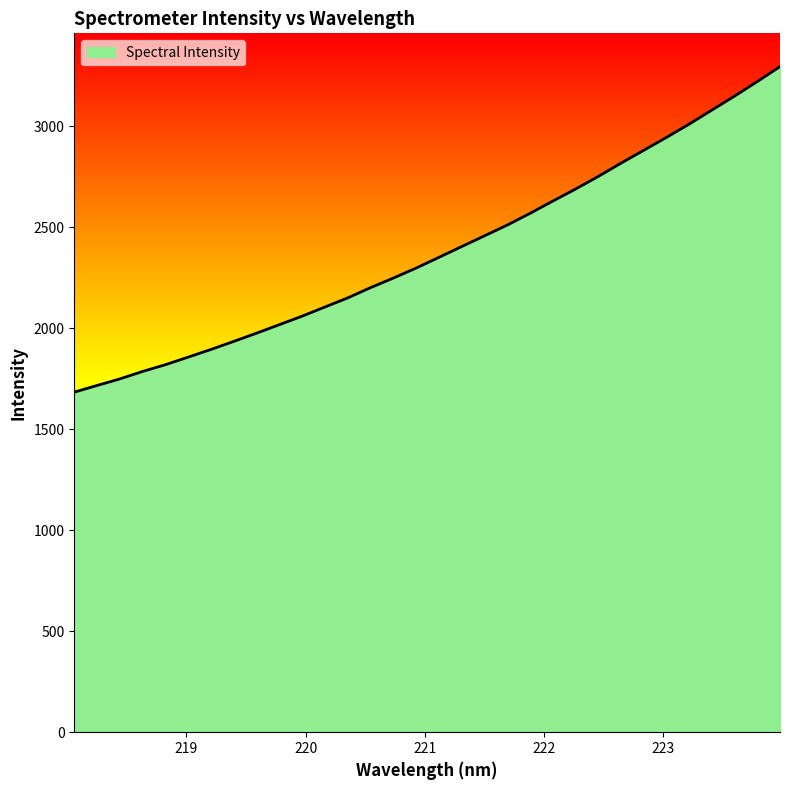

What is the smallest value displayed?

1683.4